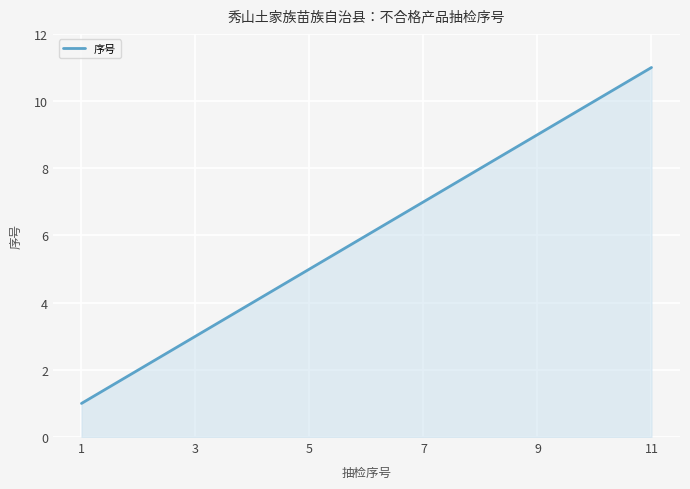

What is the average value?

6